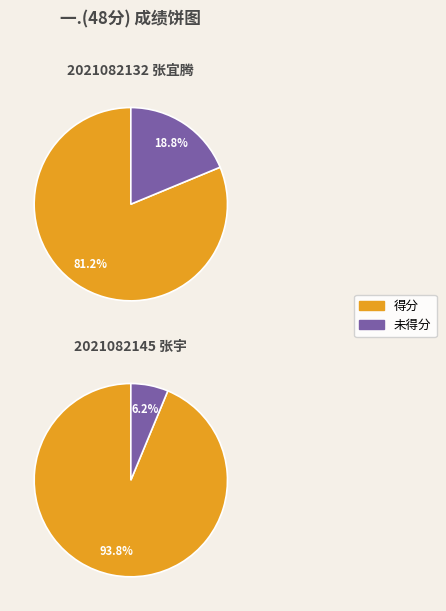

How many slices are in this pie chart?

2